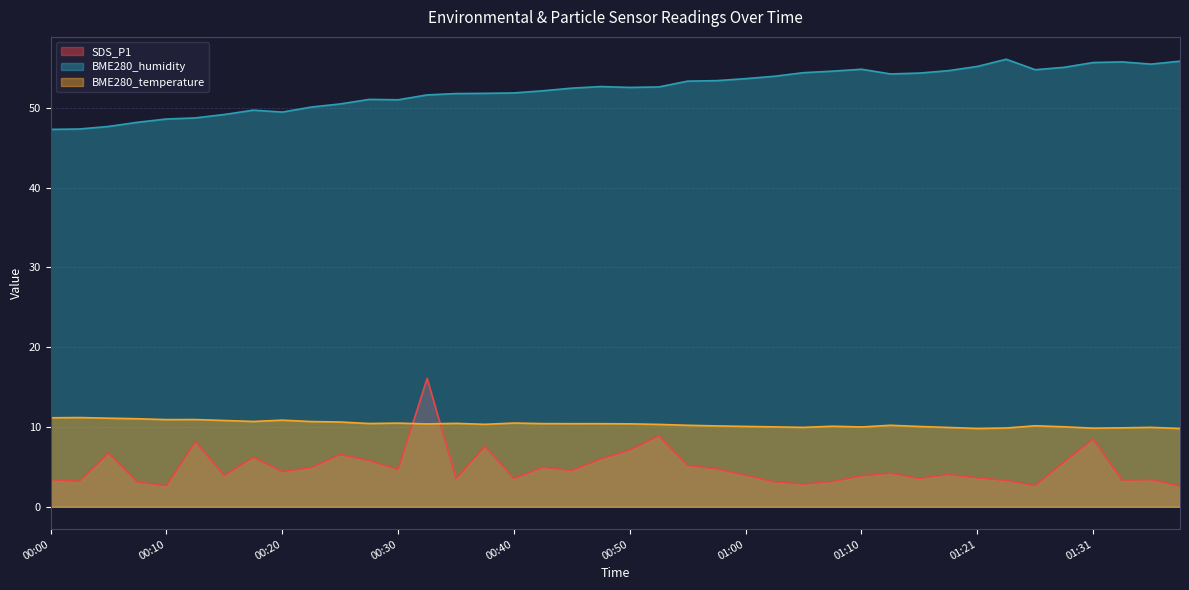

True or false: SDS_P1 and BME280_temperature intersect in this chart.

True